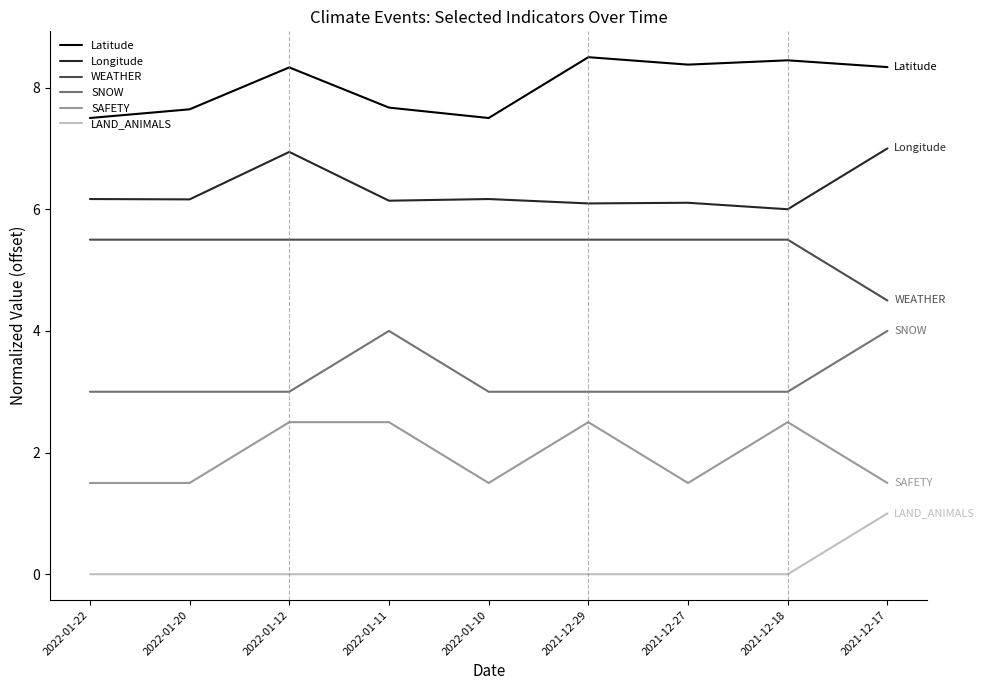

What are all the series names shown in the legend?

Latitude, Longitude, WEATHER, SNOW, SAFETY, LAND_ANIMALS